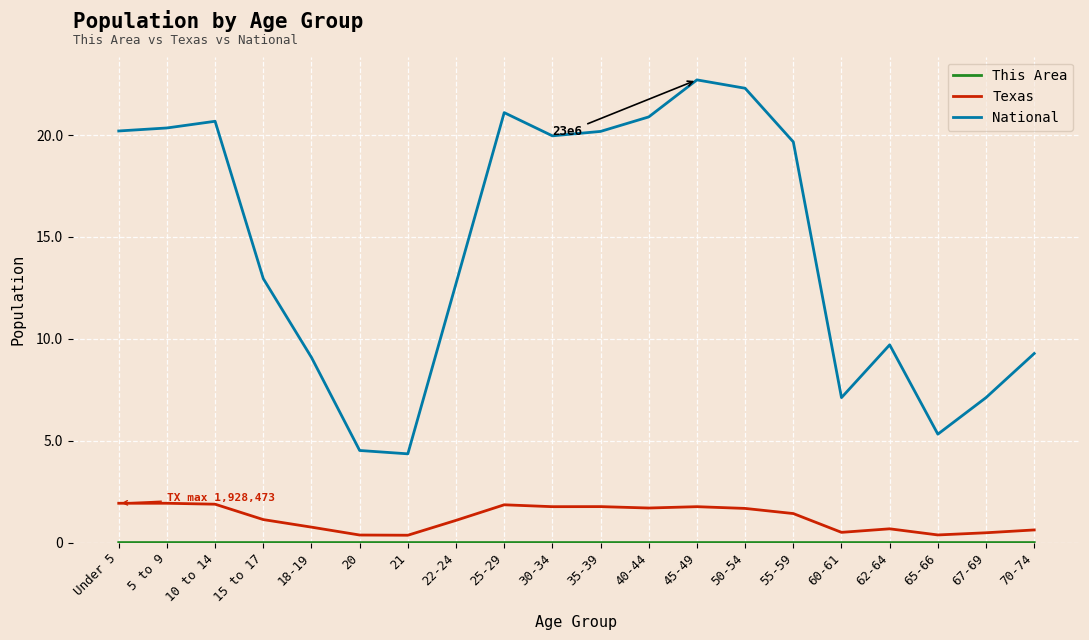

At which category does National reach its first local peak?

10 to 14